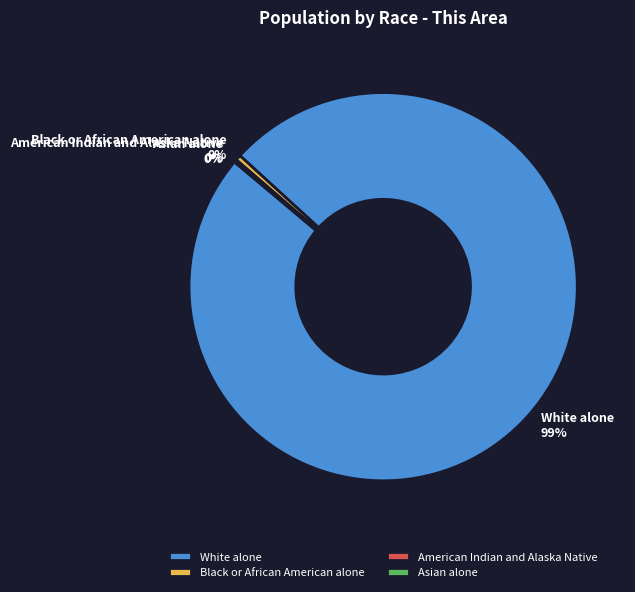

What is the largest slice in the pie chart?

White alone